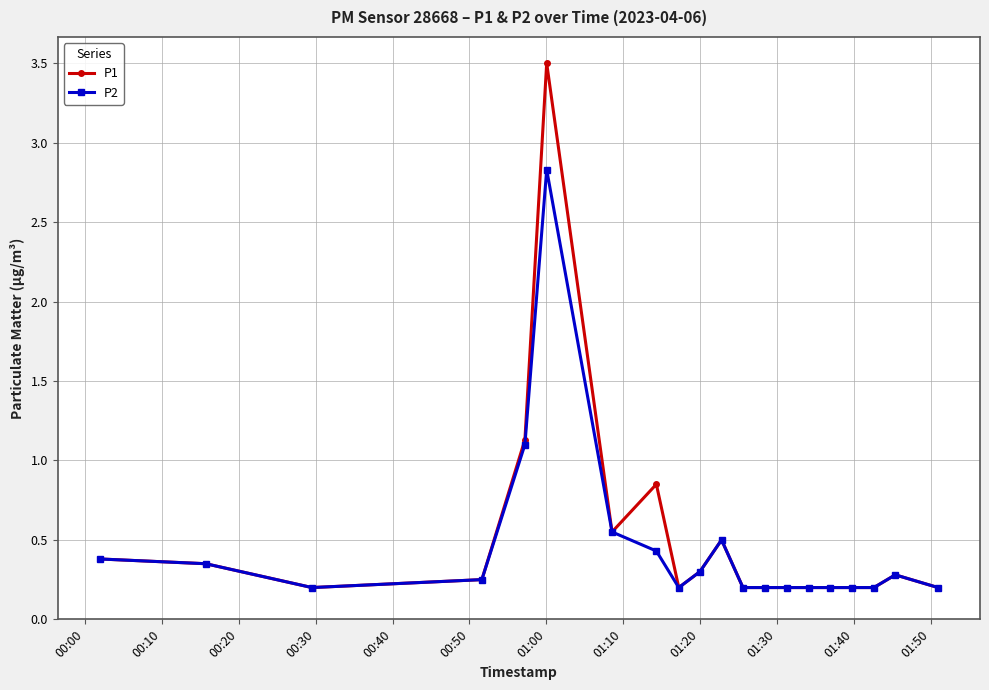

Which series has the widest spread of values?

P1